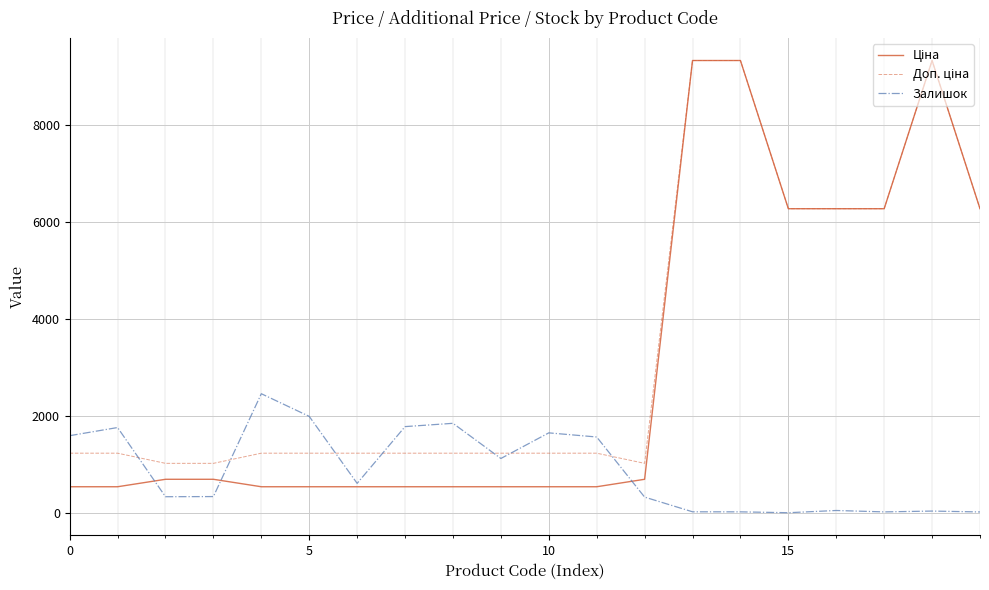

What is the maximum value shown in the chart?

9321.4